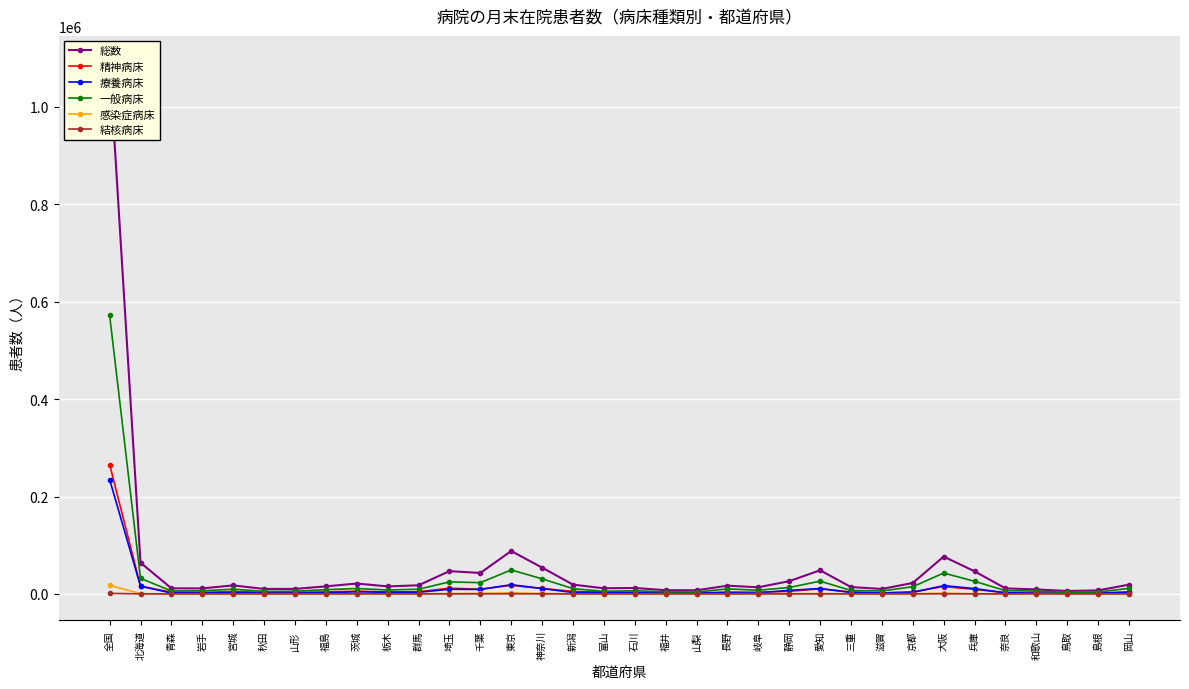

What are all the series names shown in the legend?

総数, 精神病床, 療養病床, 一般病床, 感染症病床, 結核病床